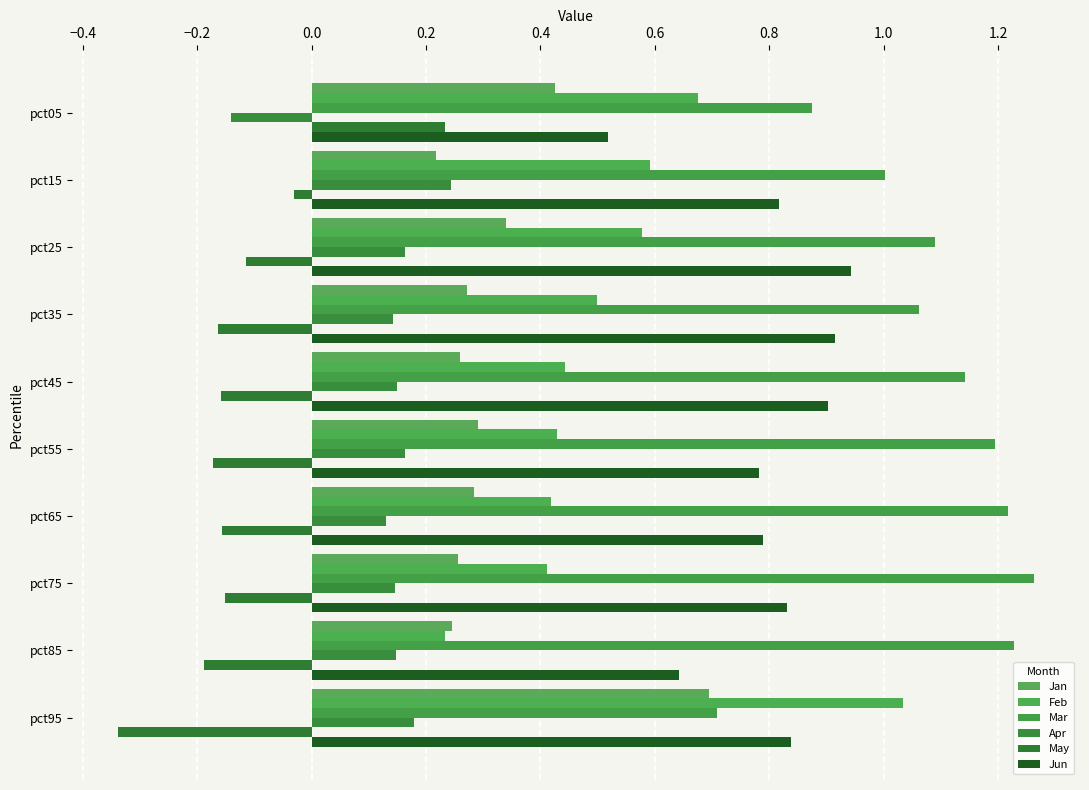

Reading right to left, extract all data points from this chart.

Jan: 0.7	0.2	0.3	0.3	0.3	0.3	0.3	0.3	0.2	0.4
Feb: 1.0	0.2	0.4	0.4	0.4	0.4	0.5	0.6	0.6	0.7
Mar: 0.7	1.2	1.3	1.2	1.2	1.1	1.1	1.1	1.0	0.9
Apr: 0.2	0.1	0.1	0.1	0.2	0.1	0.1	0.2	0.2	-0.1
May: -0.3	-0.2	-0.2	-0.2	-0.2	-0.2	-0.2	-0.1	-0.0	0.2
Jun: 0.8	0.6	0.8	0.8	0.8	0.9	0.9	0.9	0.8	0.5